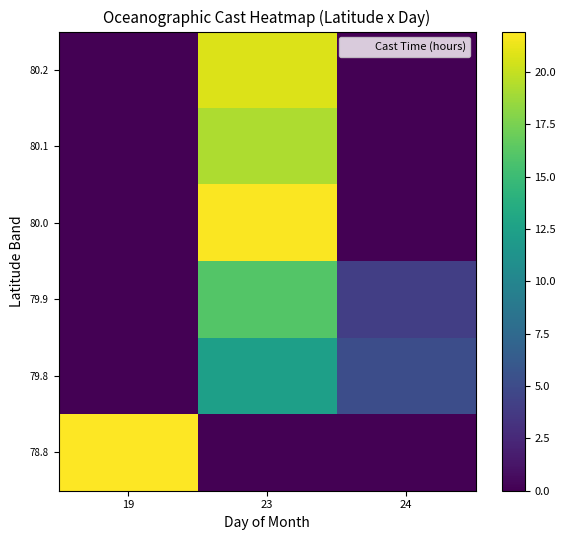

Which has a higher value, 23 or 19?

23